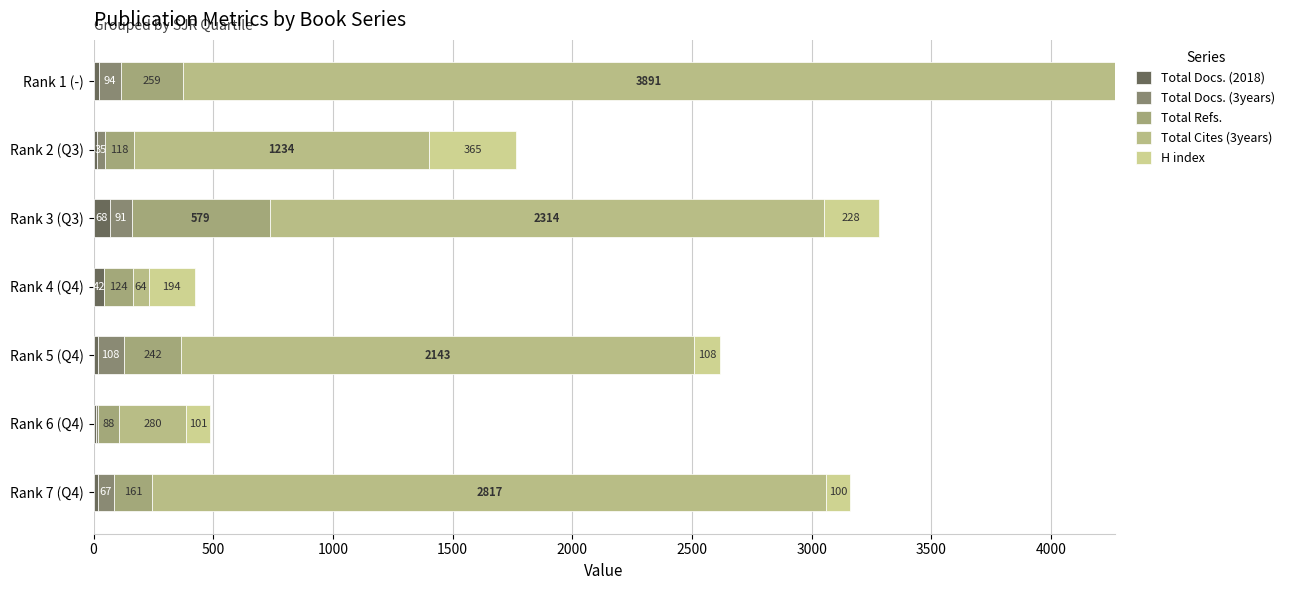

Count the number of data series in this chart.

5